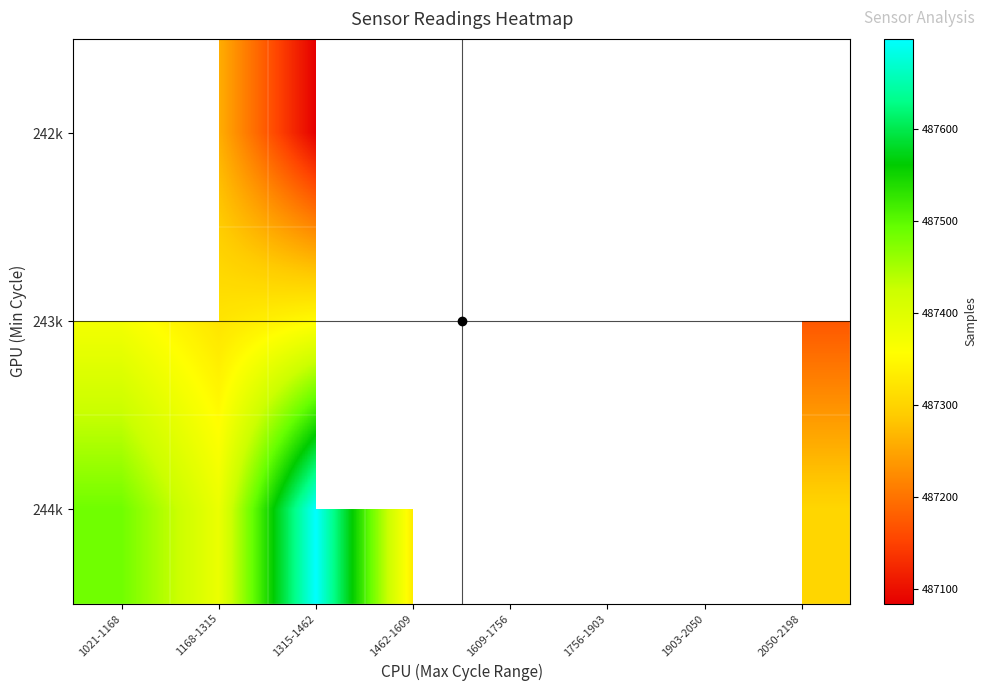

List the series in order of their peak value, lowest first.

242k, 243k, 244k